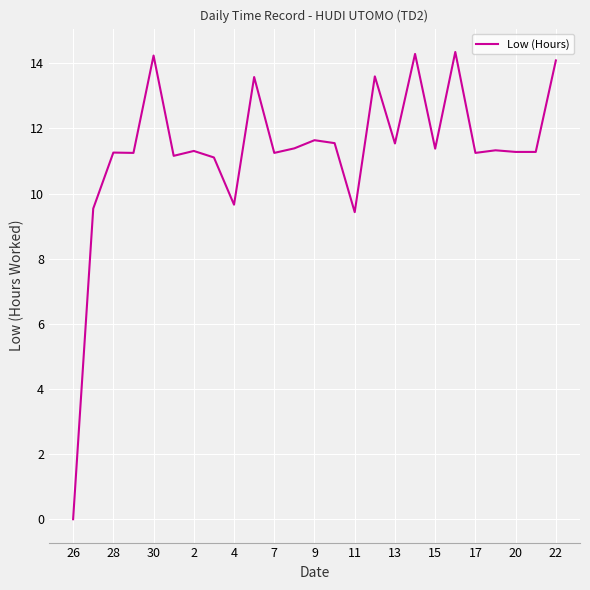

How many lines are shown in the chart?

1